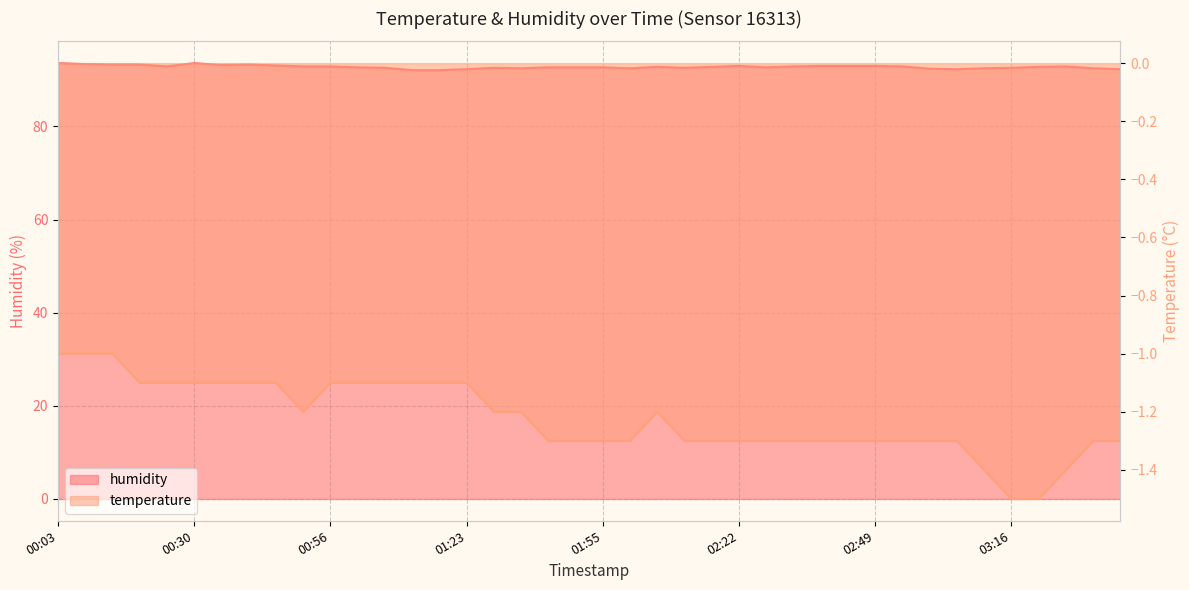

At 02:06, list the series in order from smallest to largest.

temperature, humidity